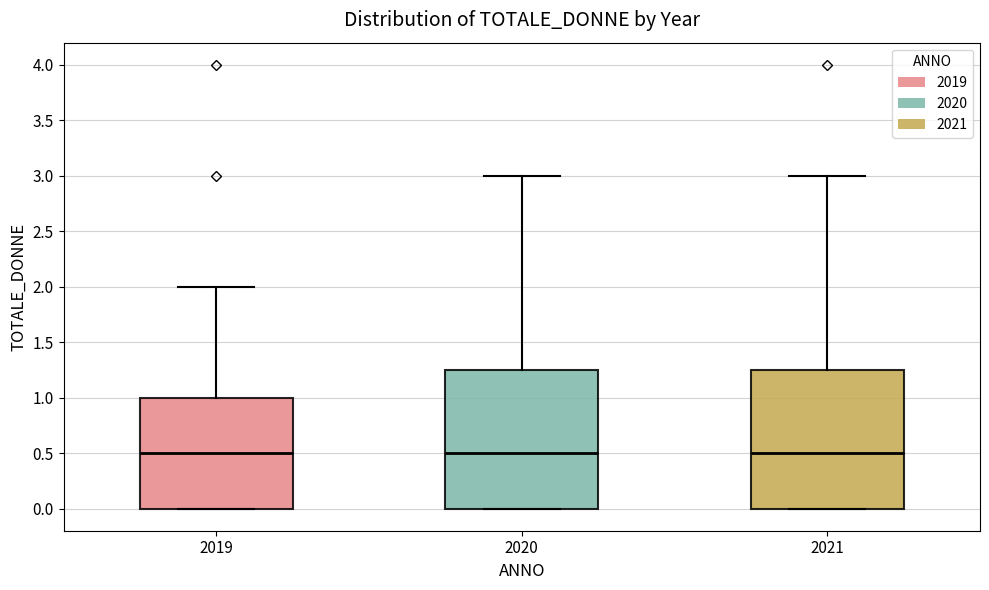

Where does the median line of the box at x = 2020 sit on the y-axis? The values are not printed on the chart, so give them approximately, as read against the axis.

0.50